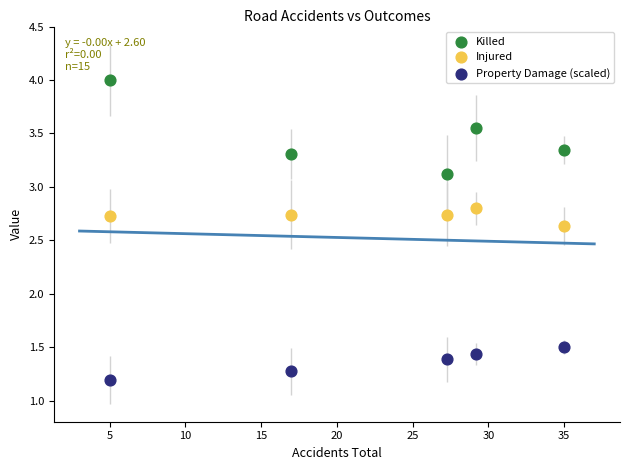

What are all the series names shown in the legend?

Killed, Injured, Property Damage (scaled)